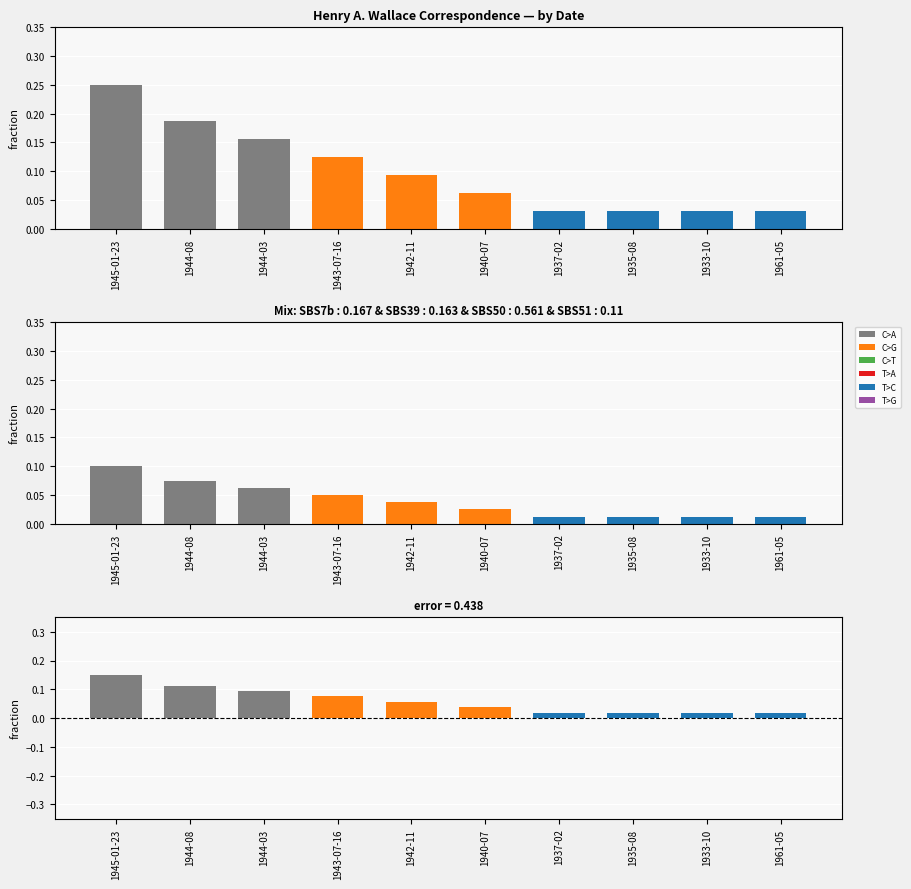

Is it true that the value at 1961-05 is 0.0?

False